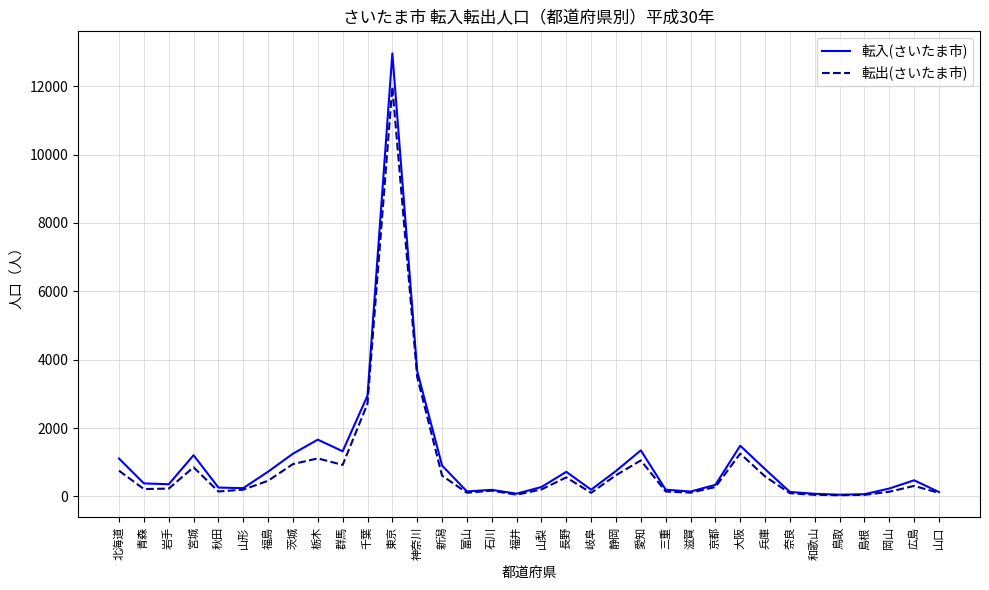

Which series has the largest range (max minus min)?

転入(さいたま市)